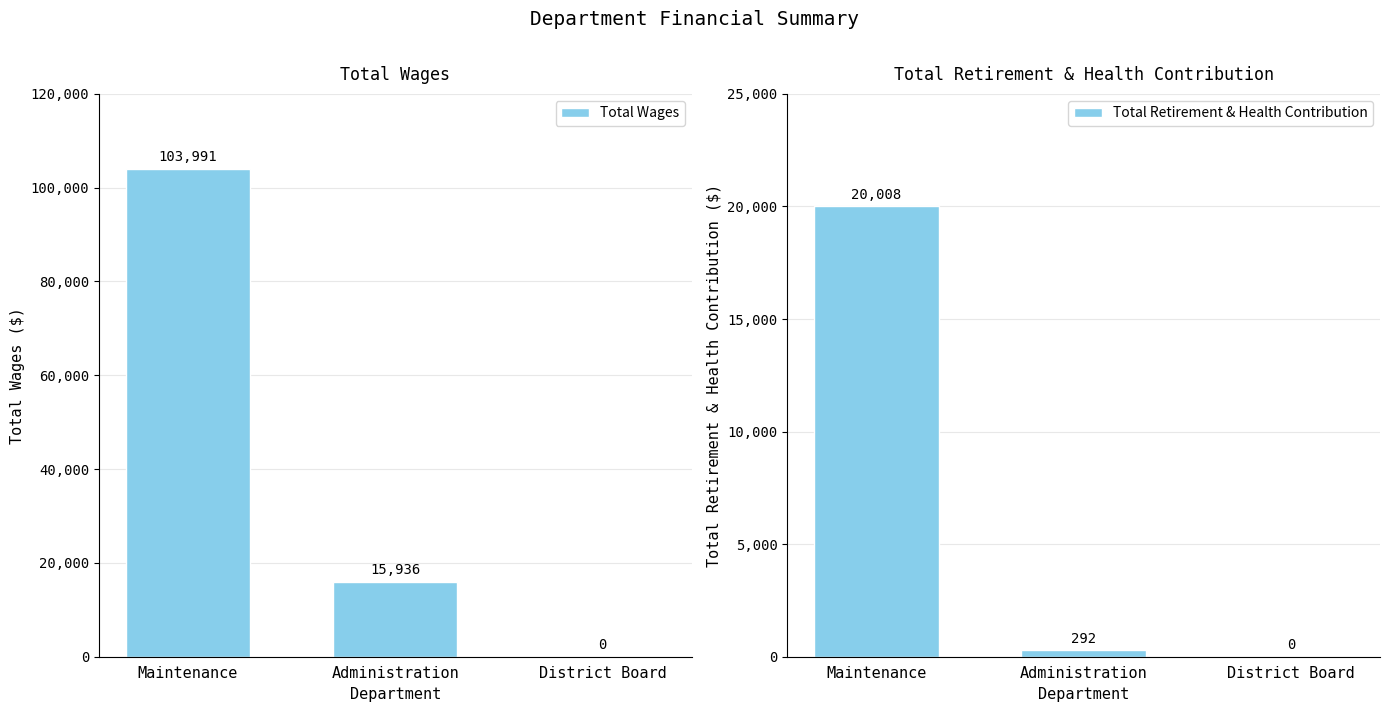

What is the highest value of the Total Wages series?

103991